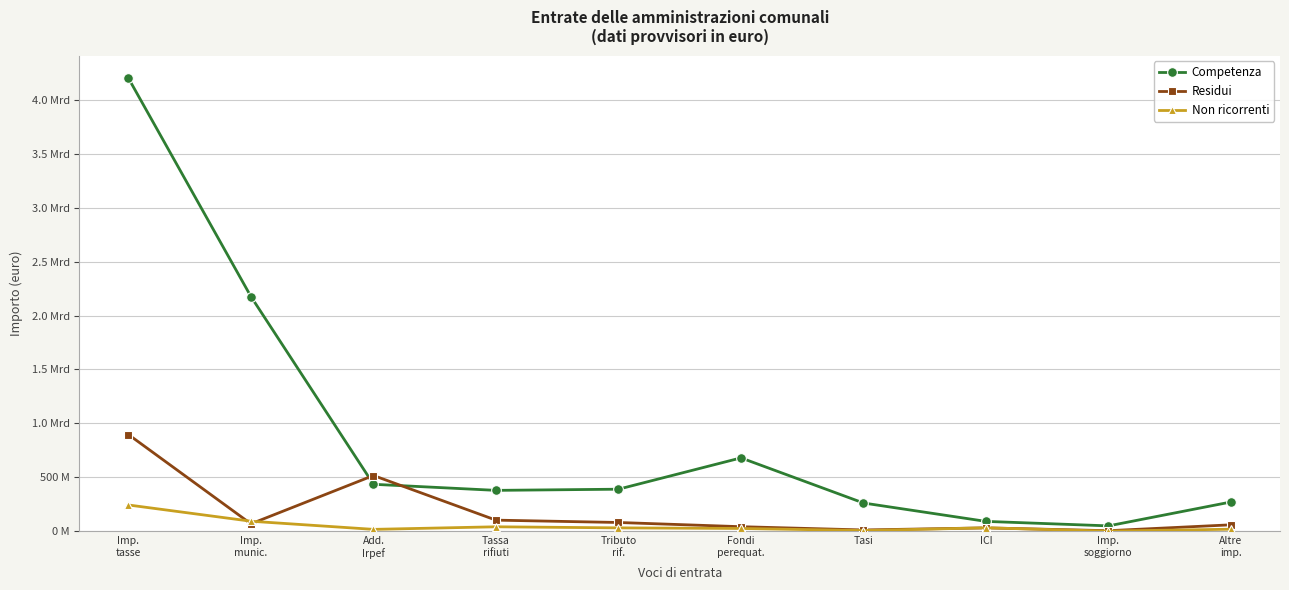

True or false: Residui has a value of 101849011 at Tassa
rifiuti.

True